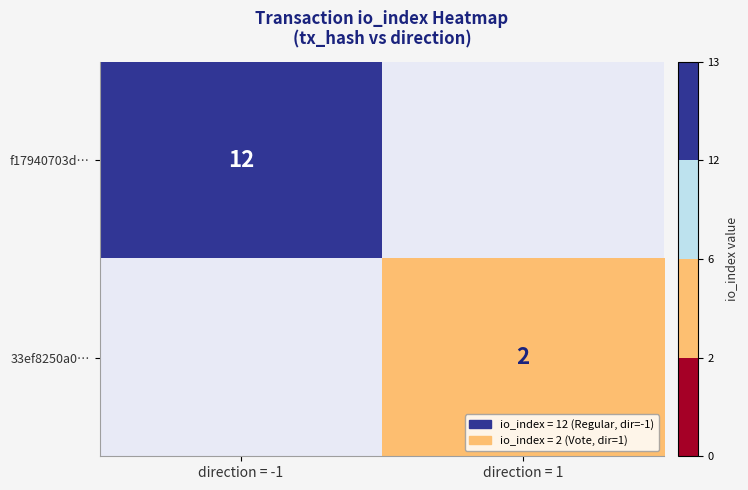

The value of 33ef8250a0… at direction = 1 is 3. True or false?

False